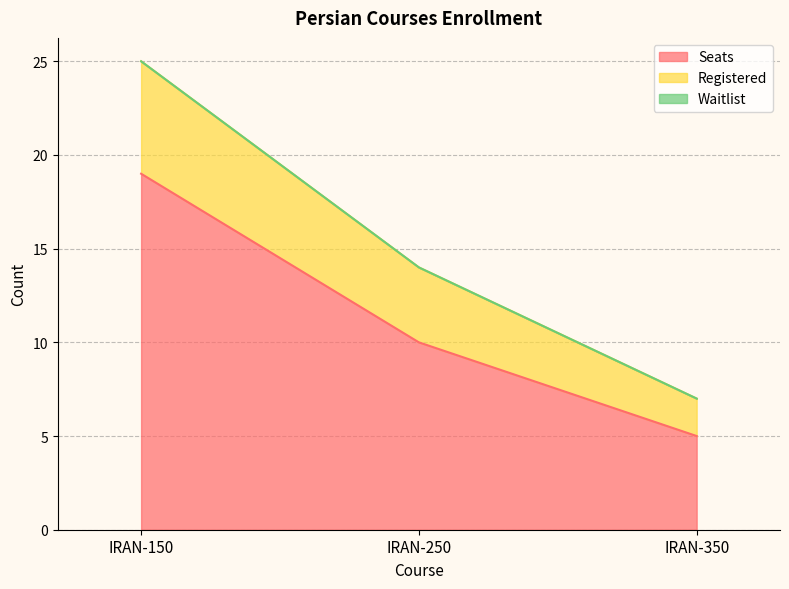

Reading left to right, what are all the values shown in this chart?

Seats: IRAN-150=19	IRAN-250=10	IRAN-350=5
Registered: IRAN-150=25	IRAN-250=14	IRAN-350=7